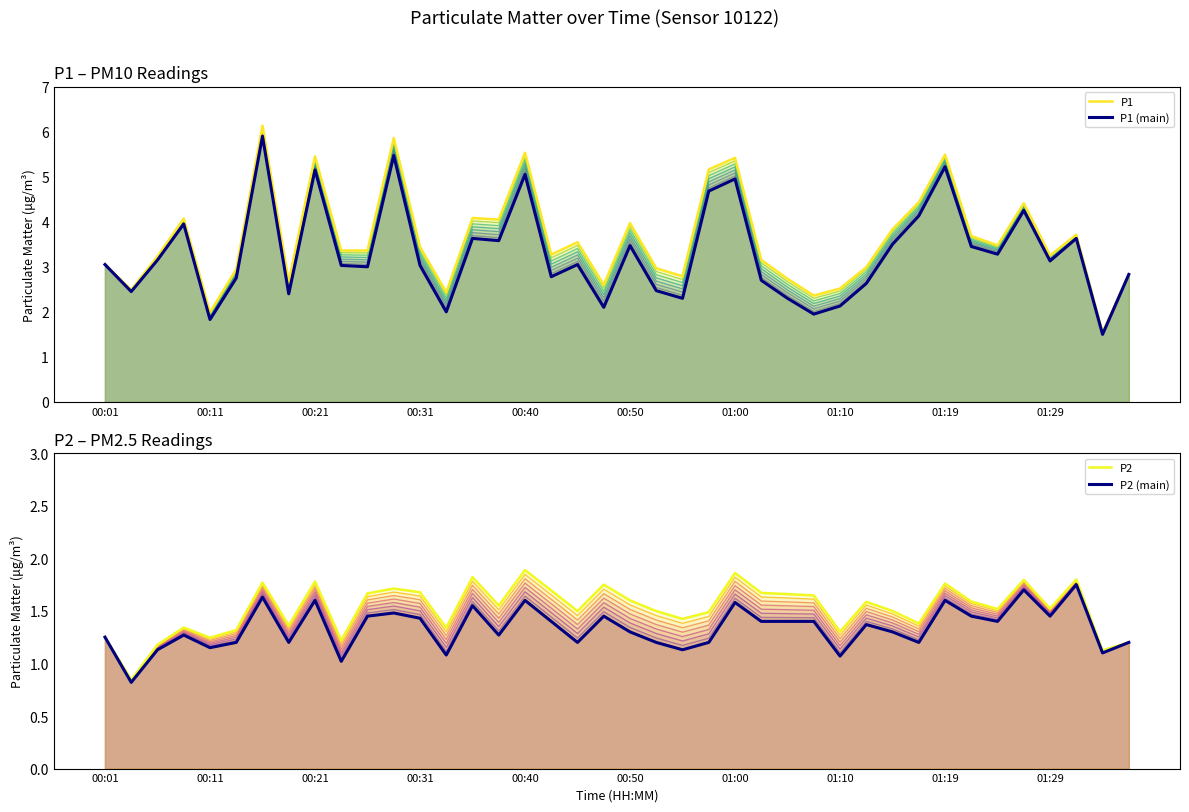

Which series has the largest total across all categories?

P1